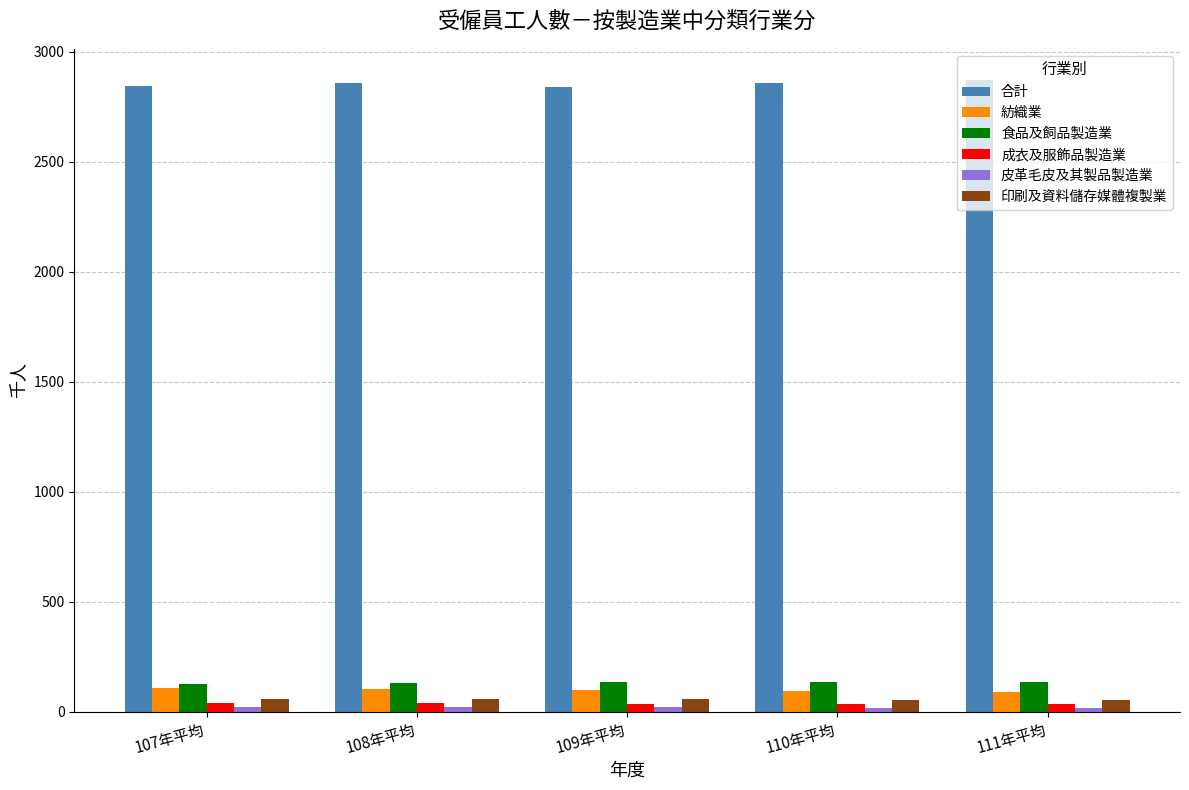

Which series has the largest total across all categories?

合計